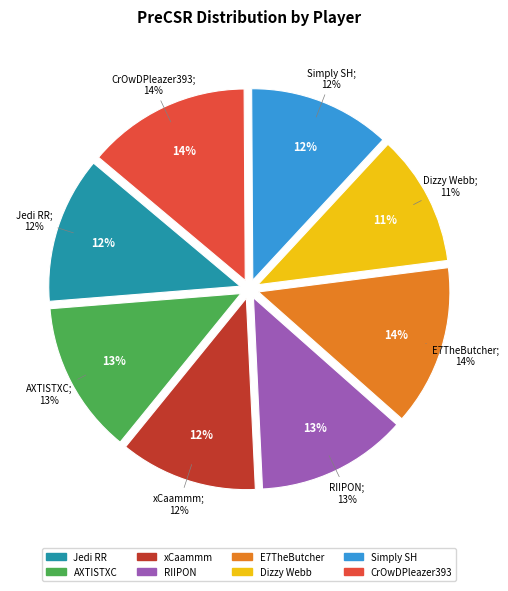

The xCaammm slice represents 12% of the pie. True or false?

True